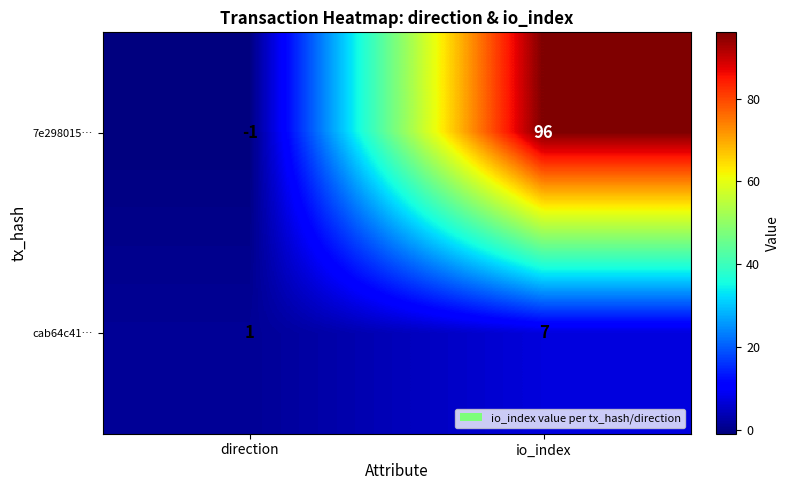

True or false: 7e298015… has a value of 0 at direction.

False